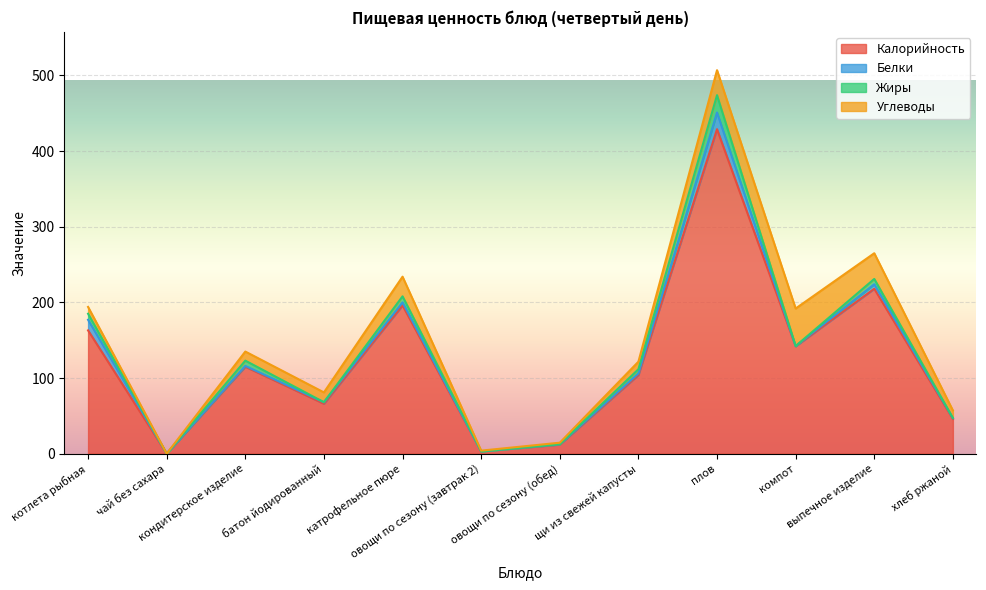

What is the sum of the Калорийность values at кондитерское изделие and батон йодированный?

181.0